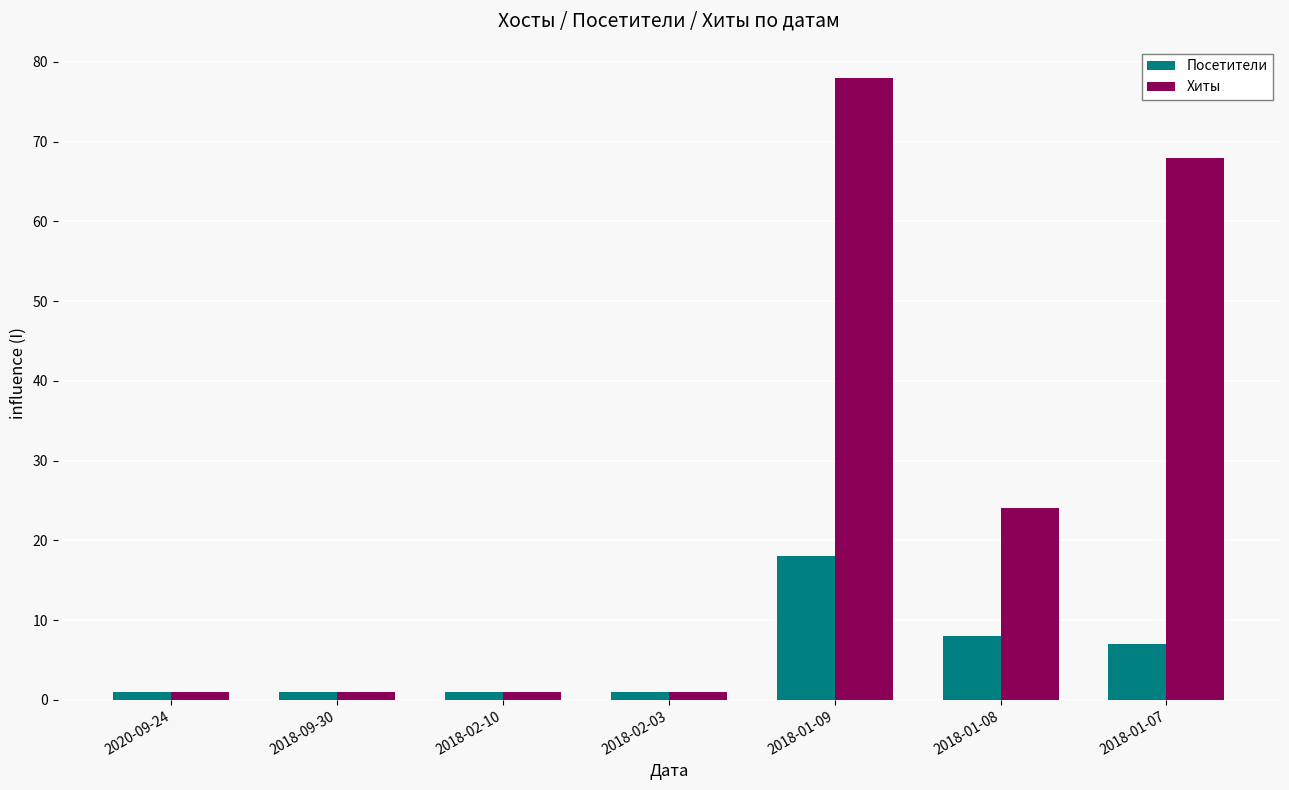

At how many categories does at least one series exceed 45?

2